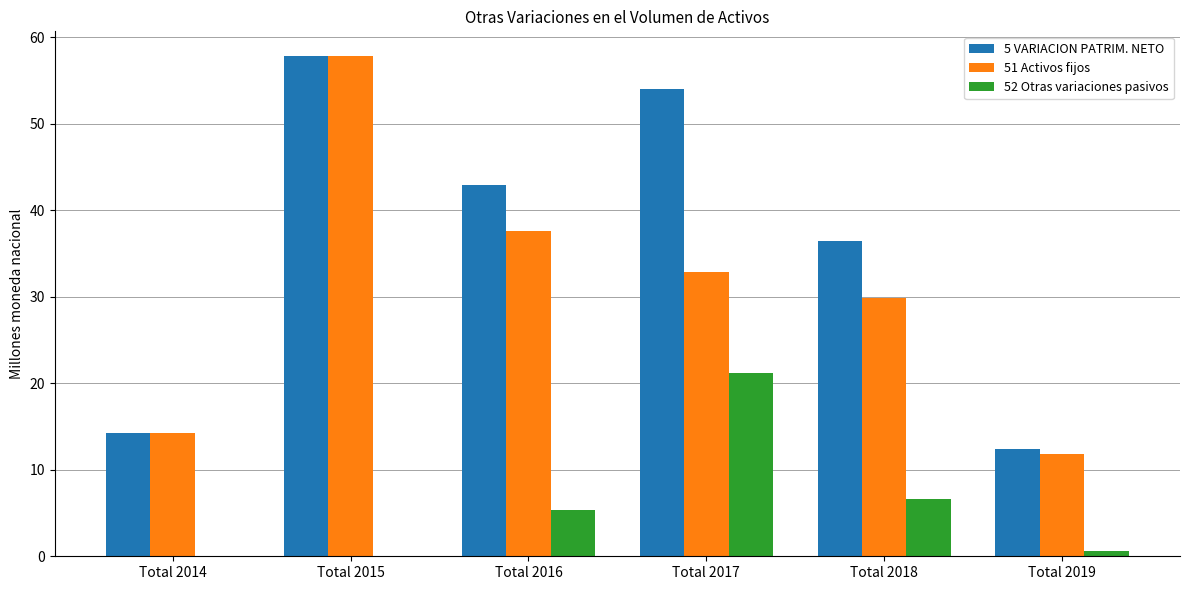

At which label does 5 VARIACION PATRIM. NETO first exceed 42?

Total 2015